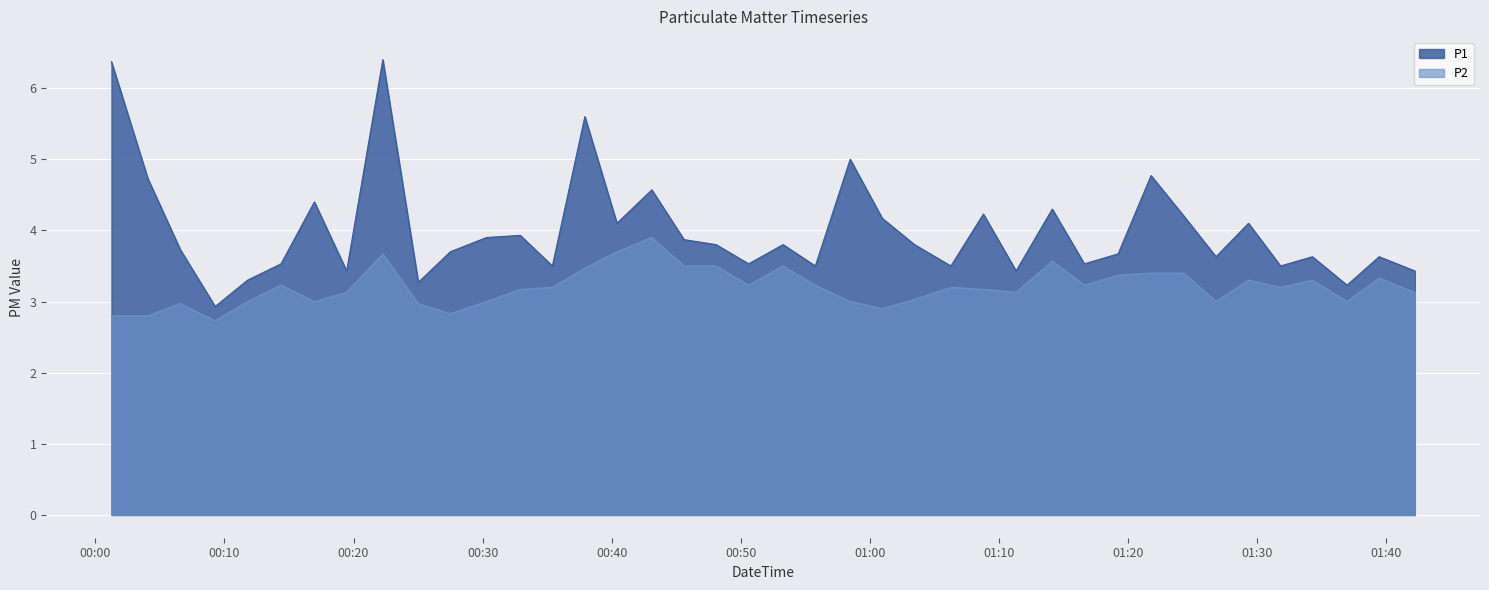

How many lines are shown in the chart?

2